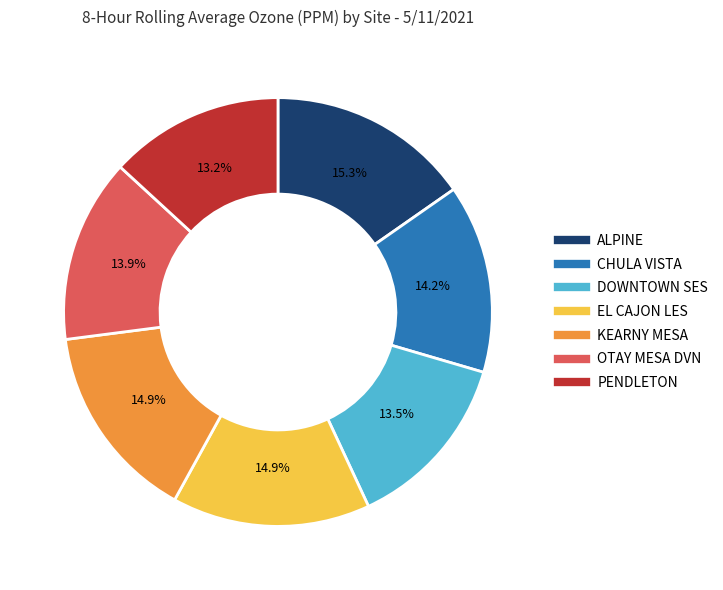

To the nearest percent, what is the average slice percentage?

14%